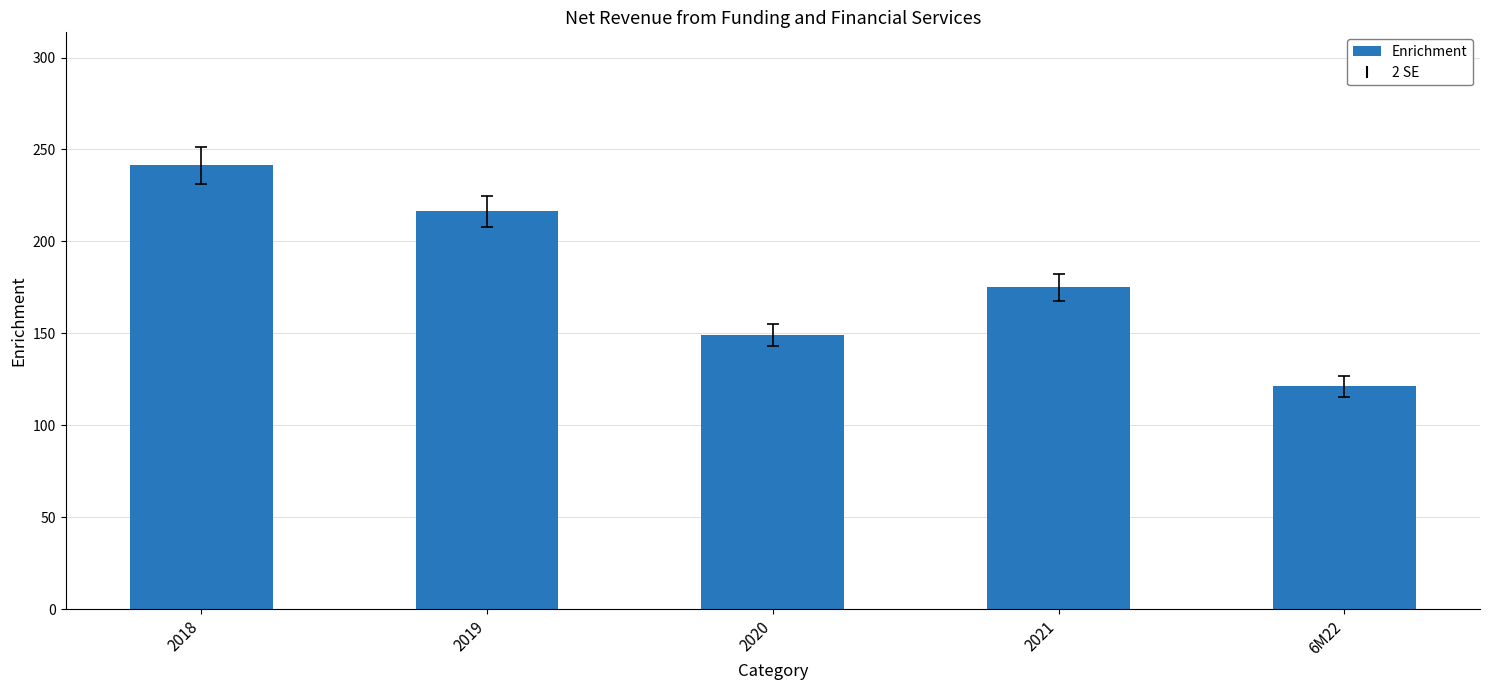

Which label corresponds to the smallest value in the chart?

6M22